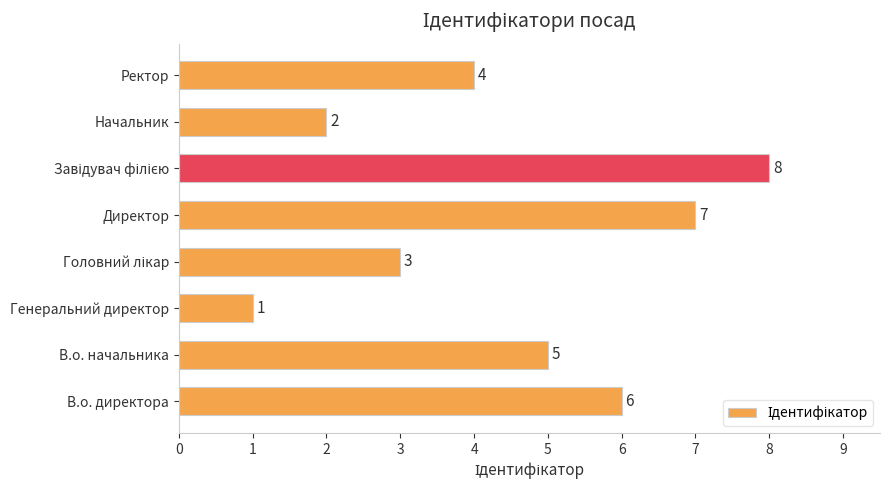

What is the maximum value shown in the chart?

8